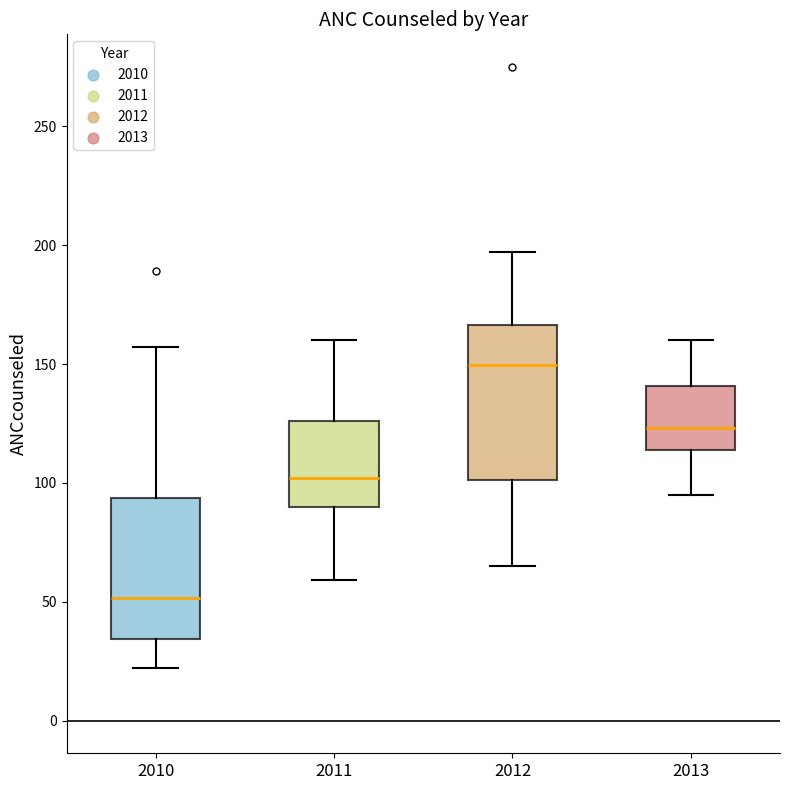

Comparing the boxes themselves (not the whiskers), which one is the tallest?

2012